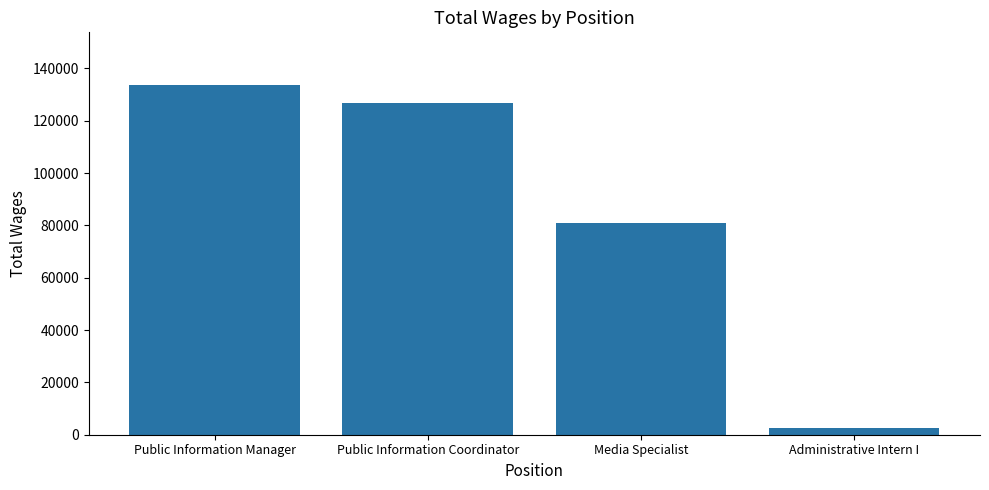

Which category has the lowest value across all series?

Administrative Intern I